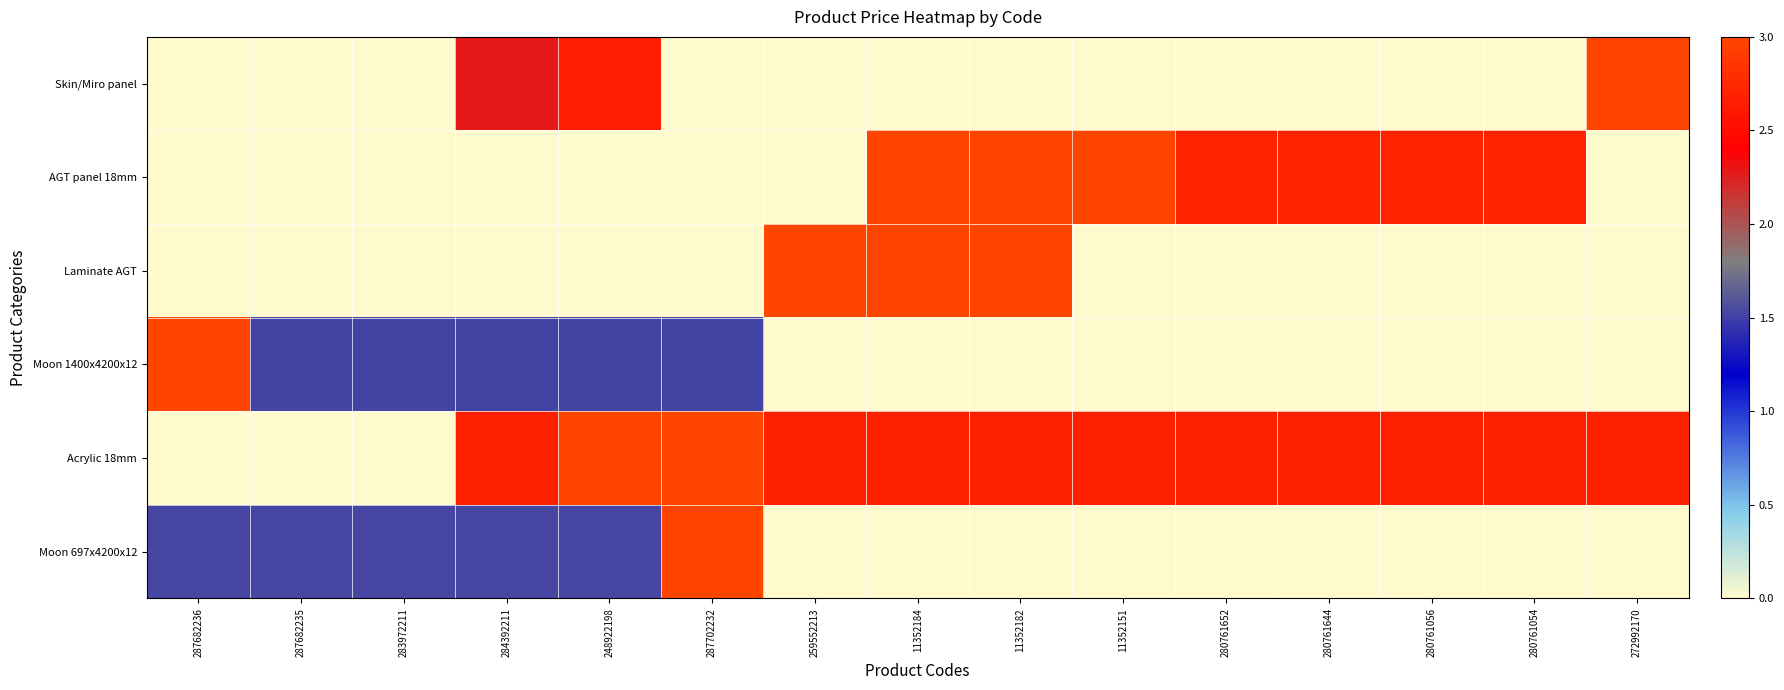

Reading left to right, what are all the values shown in this chart?

Moon 697x4200x12: 287682236=1.5	287682235=1.5	283972211=1.5	284392211=1.5	248922198=1.5	287702232=3.0	259552213=0.0	11352184=0.0	11352182=0.0	11352151=0.0	280761652=0.0	280761644=0.0	280761056=0.0	280761054=0.0	272992170=0.0
Acrylic 18mm: 287682236=0.0	287682235=0.0	283972211=0.0	284392211=2.7	248922198=3.0	287702232=3.0	259552213=2.7	11352184=2.7	11352182=2.7	11352151=2.7	280761652=2.7	280761644=2.7	280761056=2.7	280761054=2.7	272992170=2.7
Moon 1400x4200x12: 287682236=3.0	287682235=1.5	283972211=1.5	284392211=1.5	248922198=1.5	287702232=1.5	259552213=0.0	11352184=0.0	11352182=0.0	11352151=0.0	280761652=0.0	280761644=0.0	280761056=0.0	280761054=0.0	272992170=0.0
Laminate AGT: 287682236=0.0	287682235=0.0	283972211=0.0	284392211=0.0	248922198=0.0	287702232=0.0	259552213=3.0	11352184=3.0	11352182=3.0	11352151=0.0	280761652=0.0	280761644=0.0	280761056=0.0	280761054=0.0	272992170=0.0
AGT panel 18mm: 287682236=0.0	287682235=0.0	283972211=0.0	284392211=0.0	248922198=0.0	287702232=0.0	259552213=0.0	11352184=3.0	11352182=3.0	11352151=3.0	280761652=2.7	280761644=2.7	280761056=2.7	280761054=2.7	272992170=0.0
Skin/Miro panel: 287682236=0.0	287682235=0.0	283972211=0.0	284392211=2.3	248922198=2.7	287702232=0.0	259552213=0.0	11352184=0.0	11352182=0.0	11352151=0.0	280761652=0.0	280761644=0.0	280761056=0.0	280761054=0.0	272992170=3.0